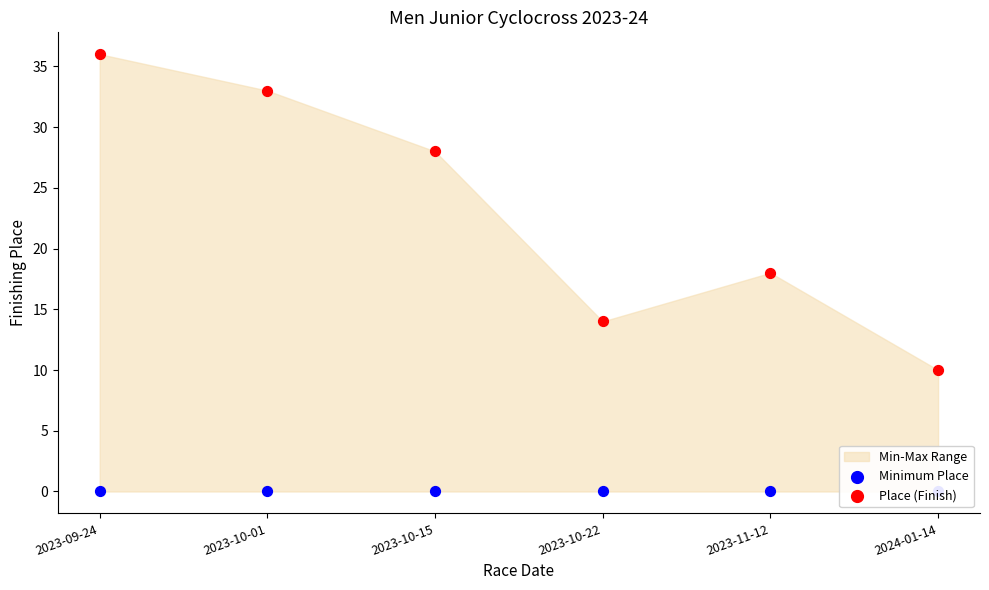

Is the value of Place (Finish) at 2023-10-15 greater than the value of Minimum Place at 2023-10-01?

Yes